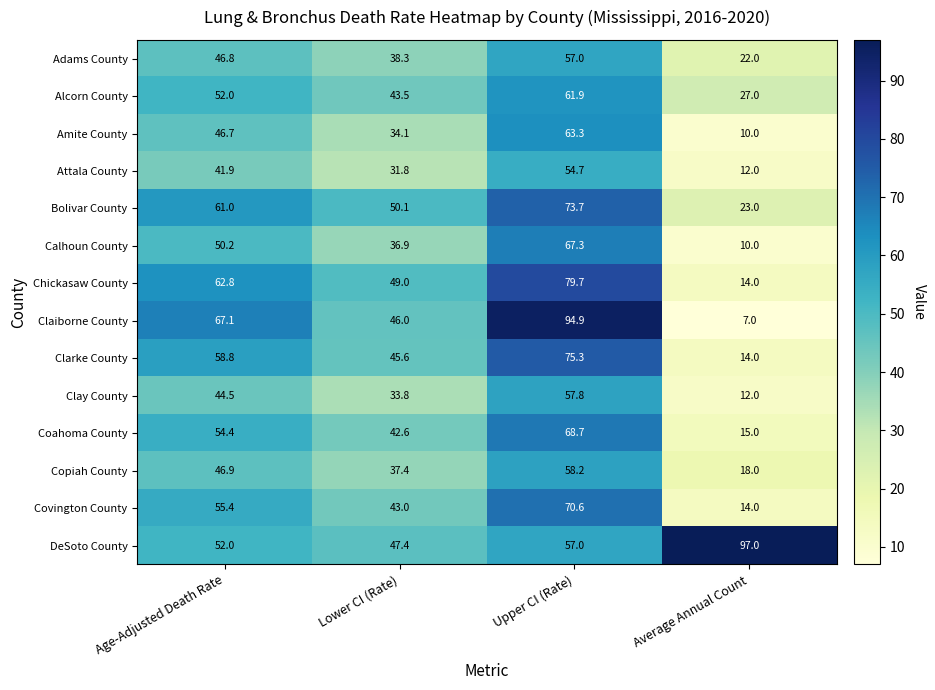

Which category has the lowest value in the Bolivar County series?

Average Annual Count